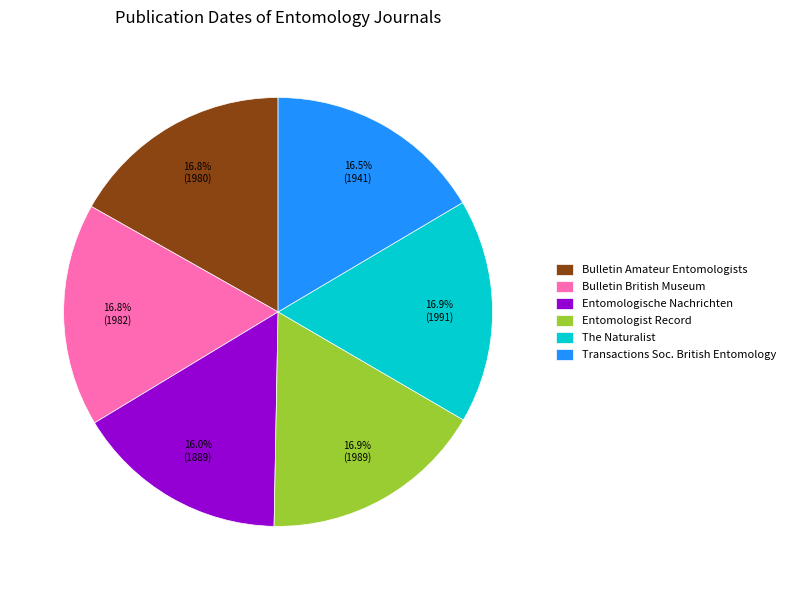

What percentage do Bulletin Amateur Entomologists and Transactions Soc. British Entomology together represent?

33.3%